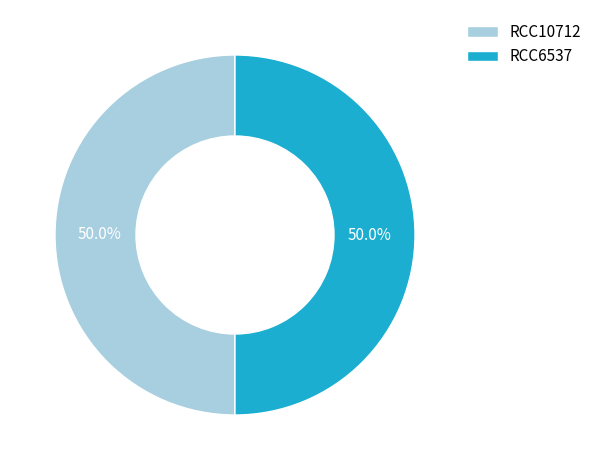

What is the ratio of the value at RCC6537 to the value at RCC10712?

1.0